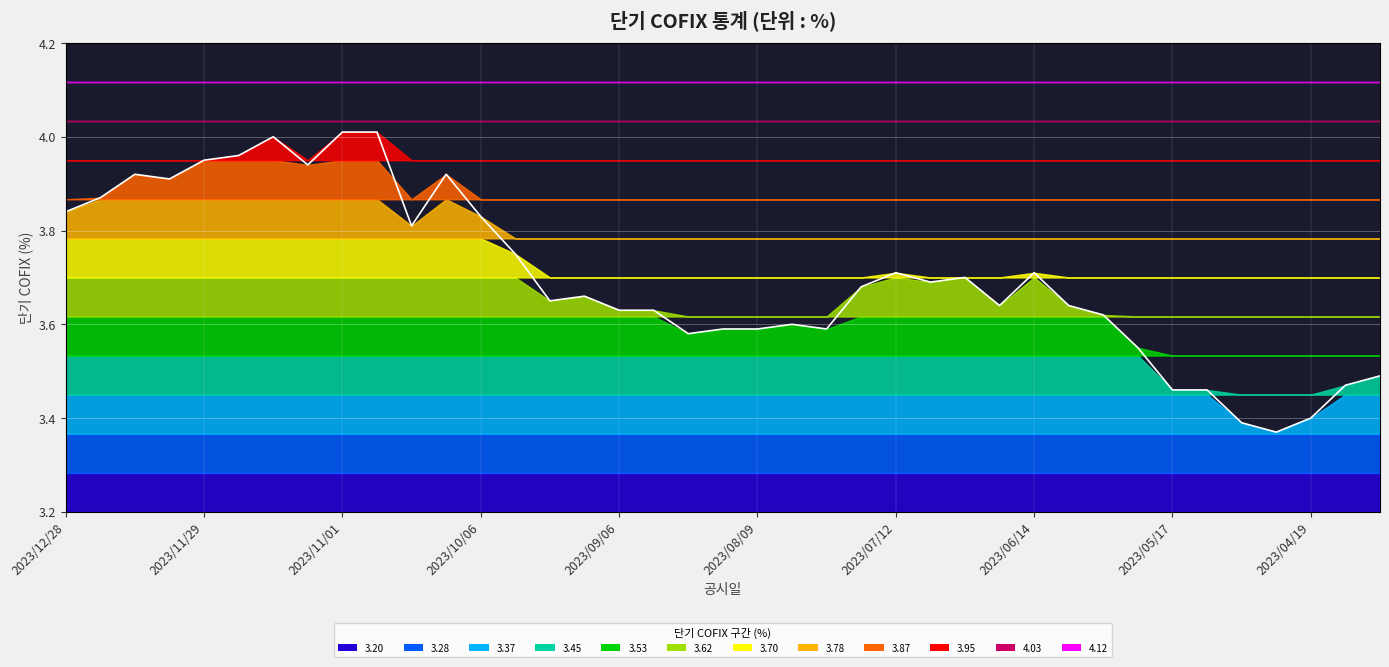

The chart shows a value of 3.6 at 19. True or false?

True